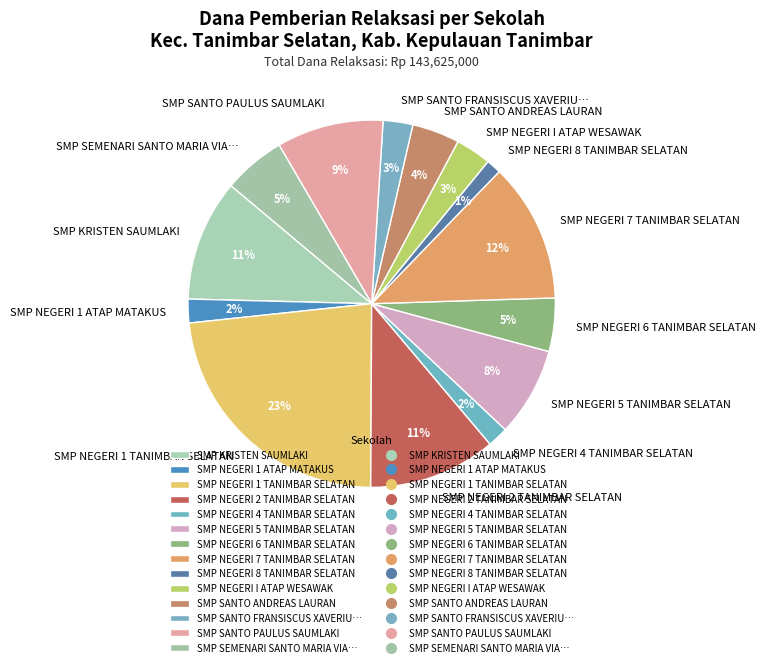

What percentage is the SMP NEGERI 2 TANIMBAR SELATAN slice, to the nearest percent?

11%